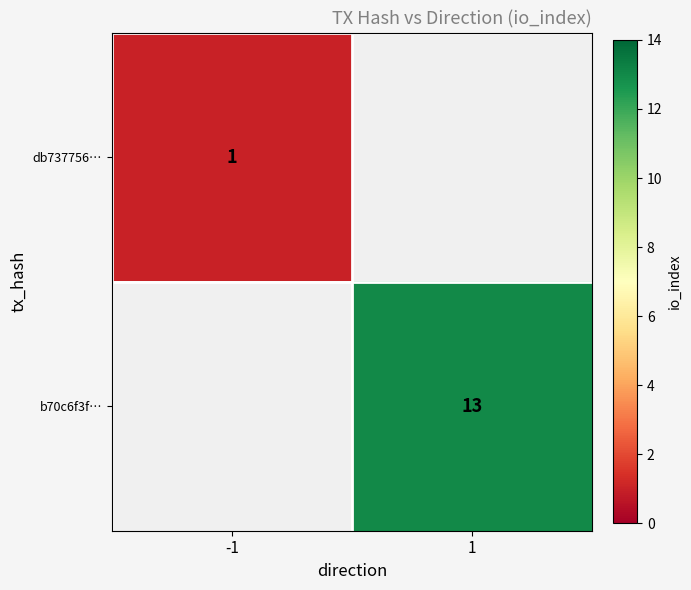

Is it true that db737756… equals 1 at -1?

True